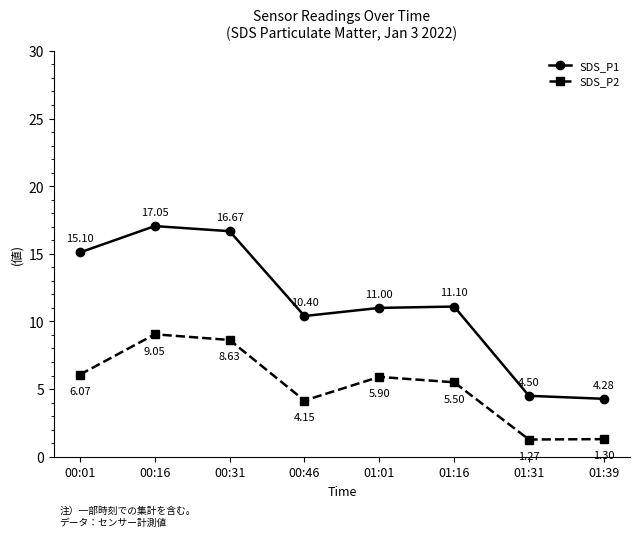

What is the sum of all SDS_P2 values?

41.9